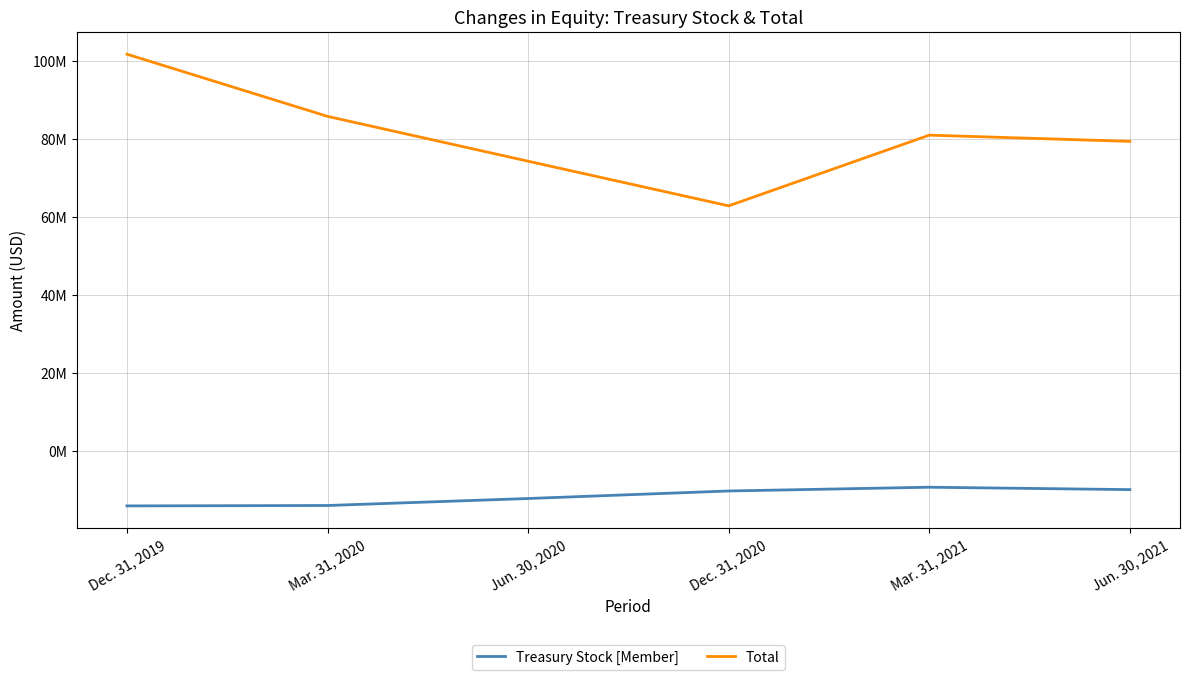

Reading left to right, extract all data points from this chart.

Treasury Stock [Member]: Dec. 31, 2019=-14024000	Mar. 31, 2020=-13920000	Jun. 30, 2020=-12130000	Dec. 31, 2020=-10200000	Mar. 31, 2021=-9237000	Jun. 30, 2021=-9849000
Total: Dec. 31, 2019=101741000	Mar. 31, 2020=85808000	Jun. 30, 2020=74314000	Dec. 31, 2020=62875000	Mar. 31, 2021=80992000	Jun. 30, 2021=79396000